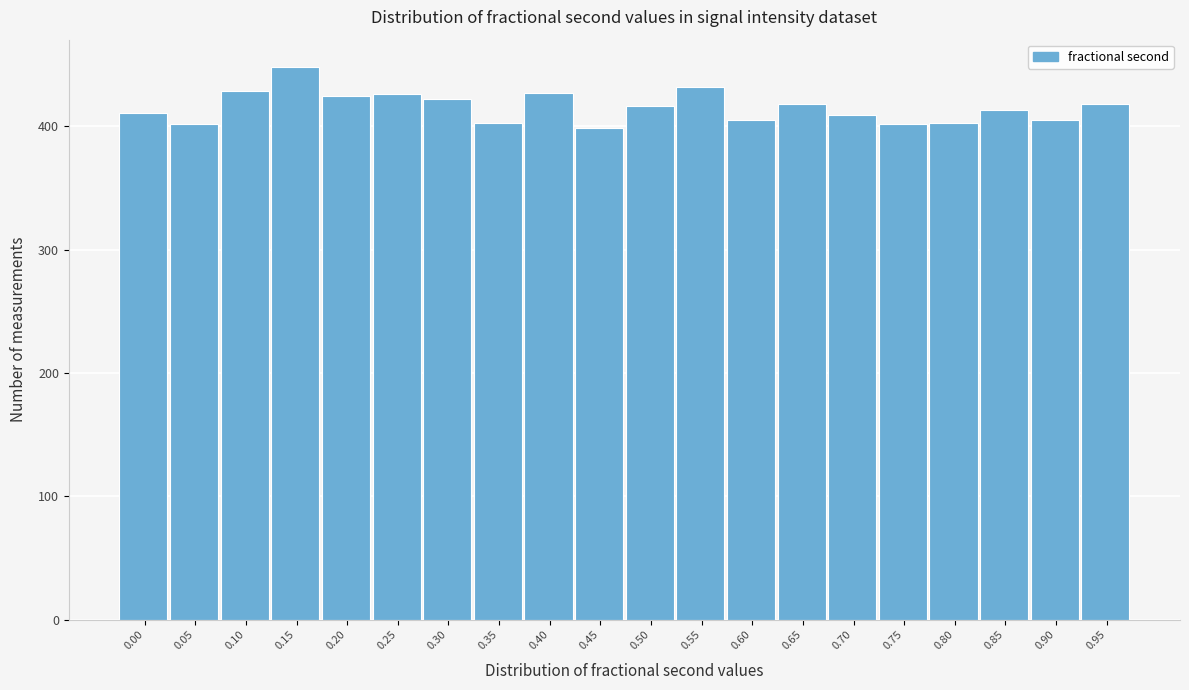

What is the difference between the maximum and minimum values?

49